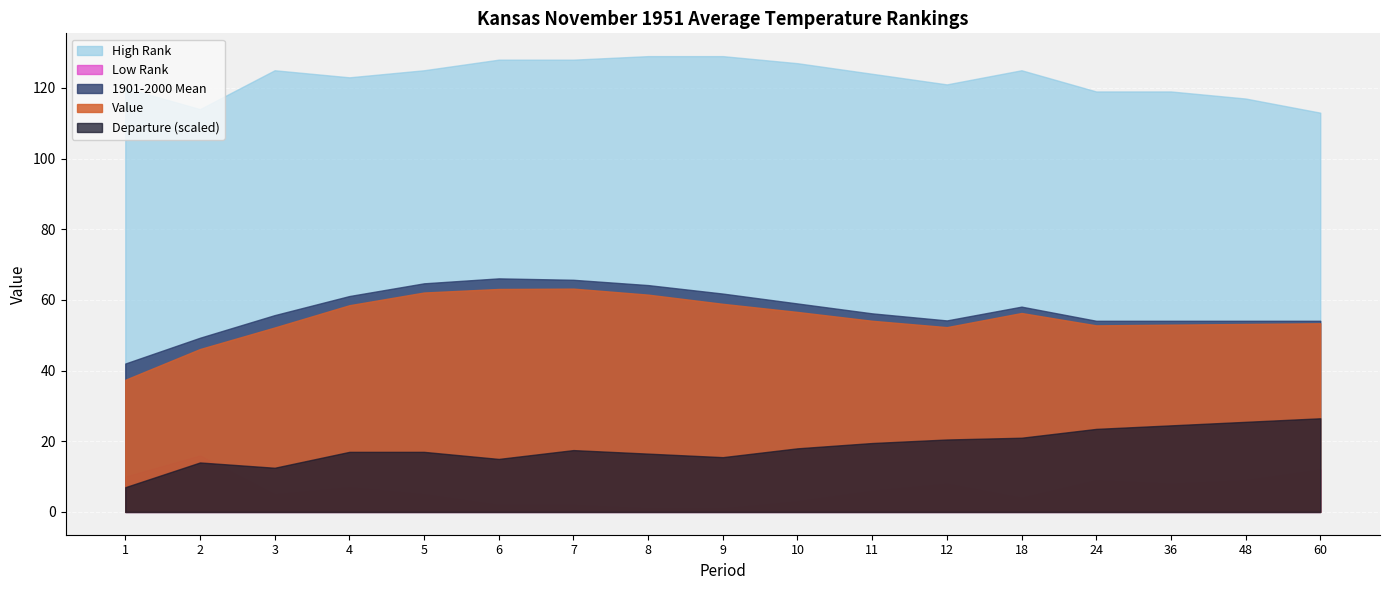

True or false: Departure and High Rank intersect in this chart.

False